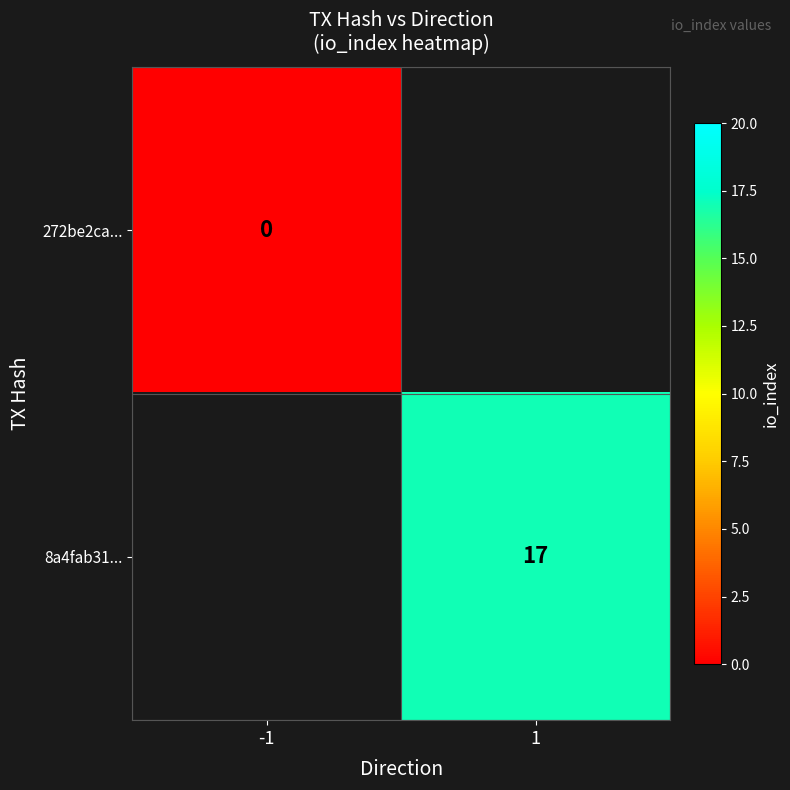

Between -1 and 1, which is larger?

1